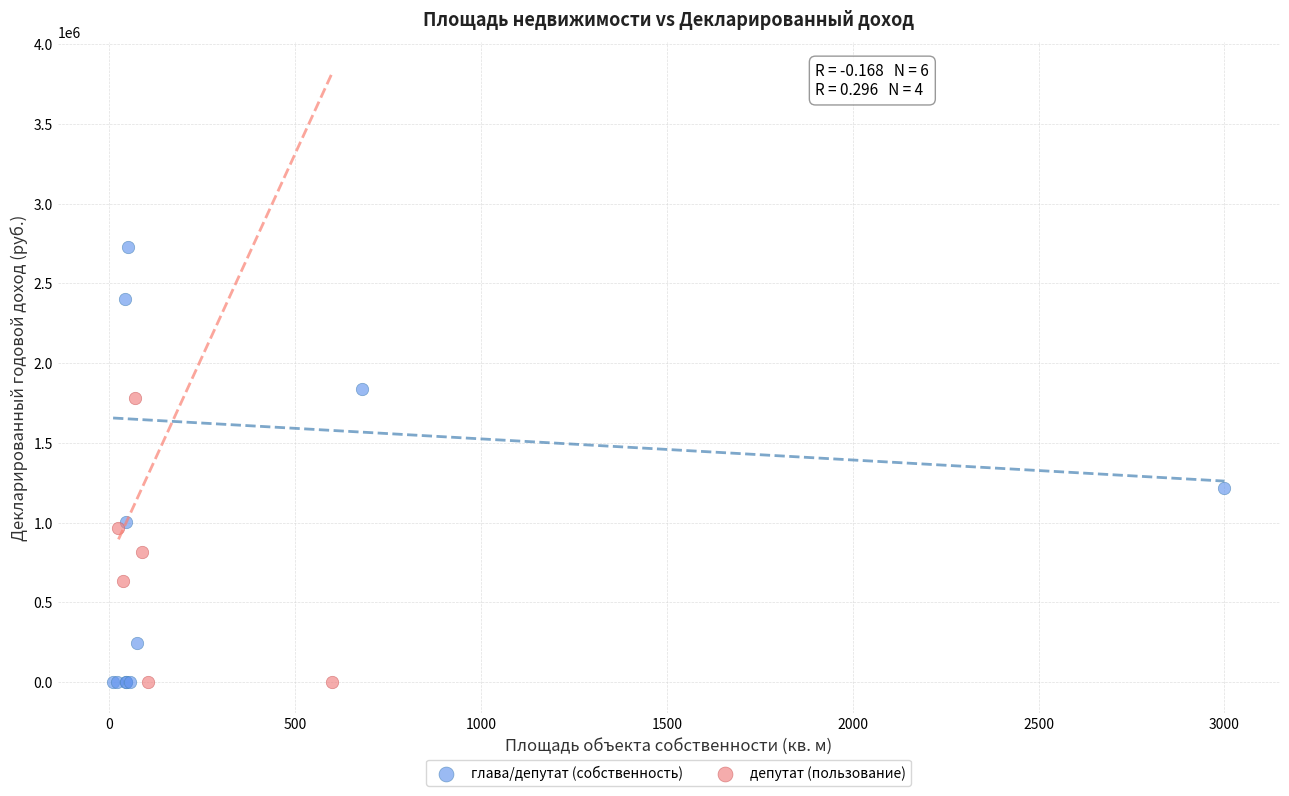

Which series reaches the maximum Y coordinate?

глава/депутат (собственность)